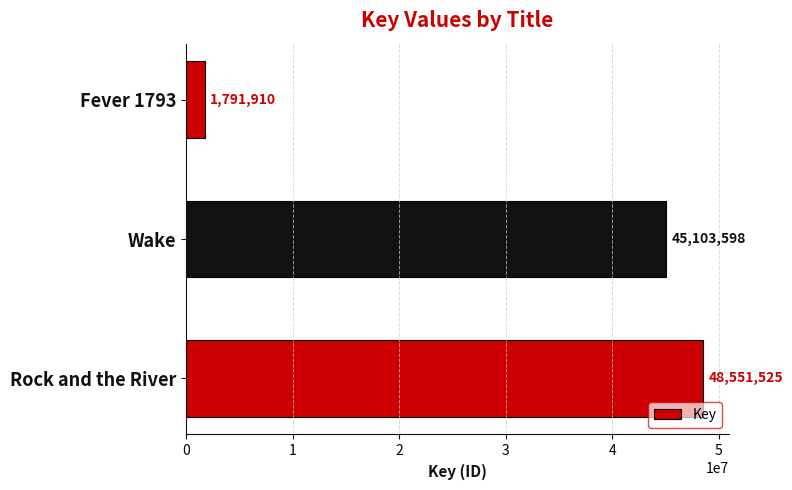

The value at Fever 1793 is 1791910. True or false?

True